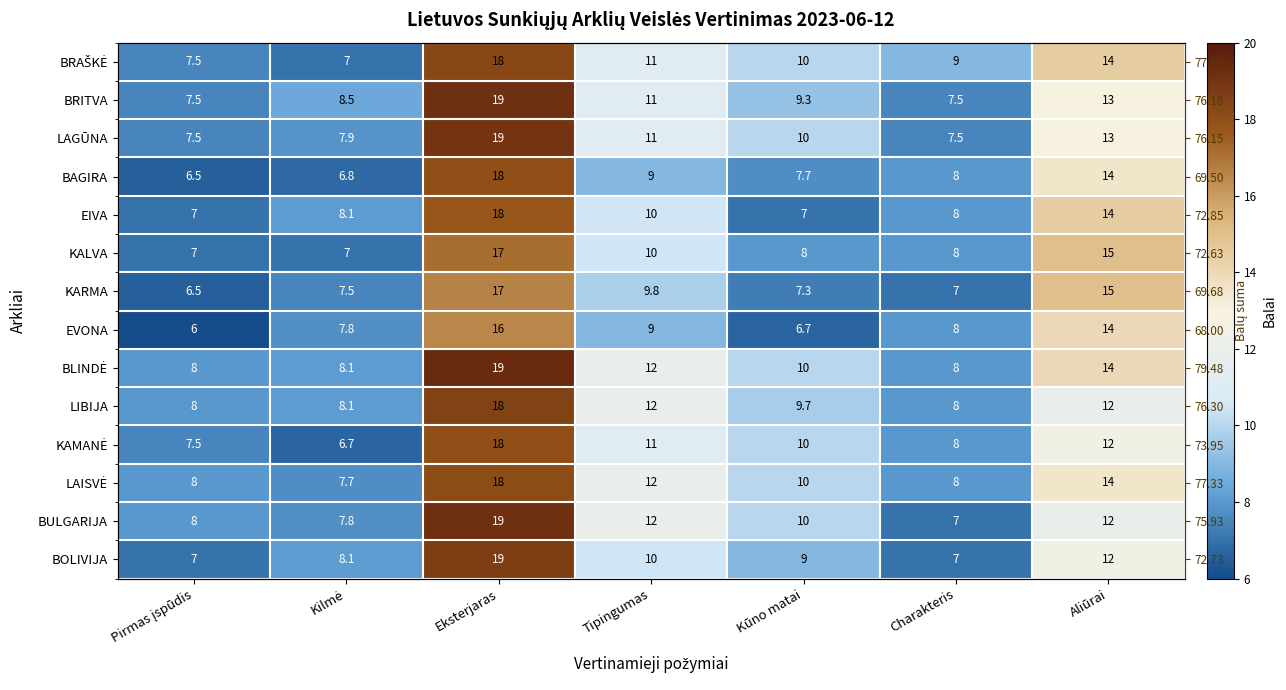

Is it true that LIBIJA equals 16.2 at Kūno matai?

False